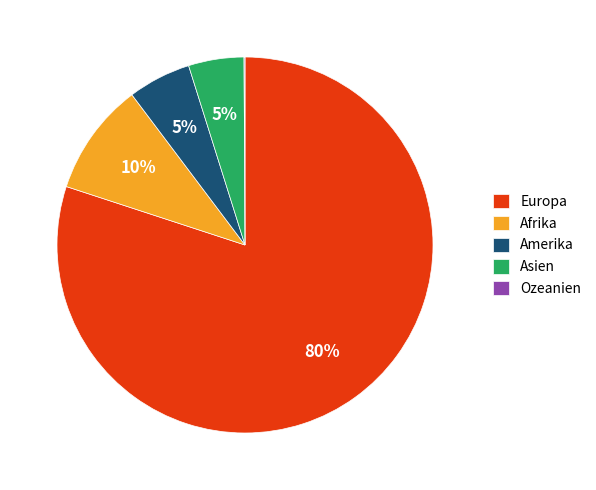

Is there any slice that represents more than half of the pie?

Yes